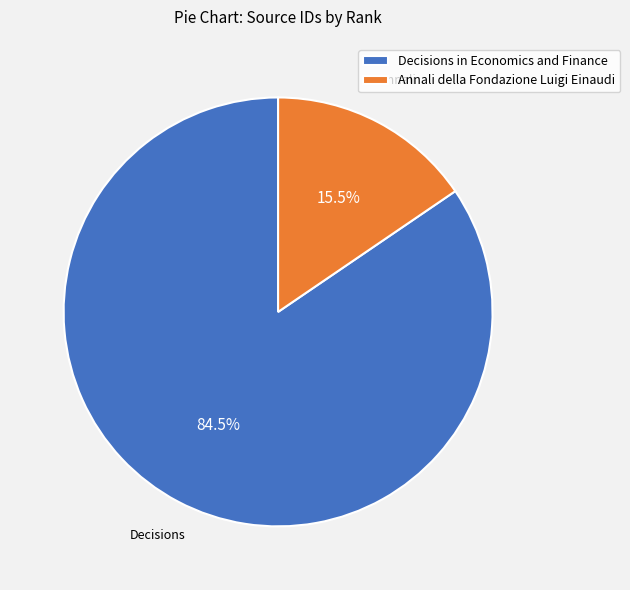

How many slices are in this pie chart?

2